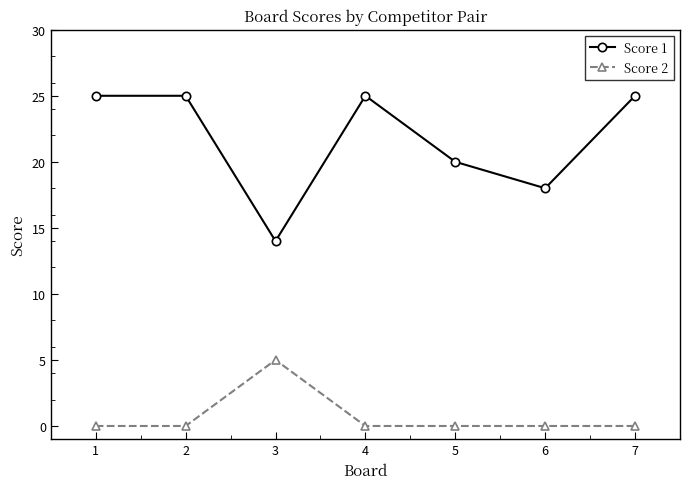

What are all the series names shown in the legend?

Score 1, Score 2